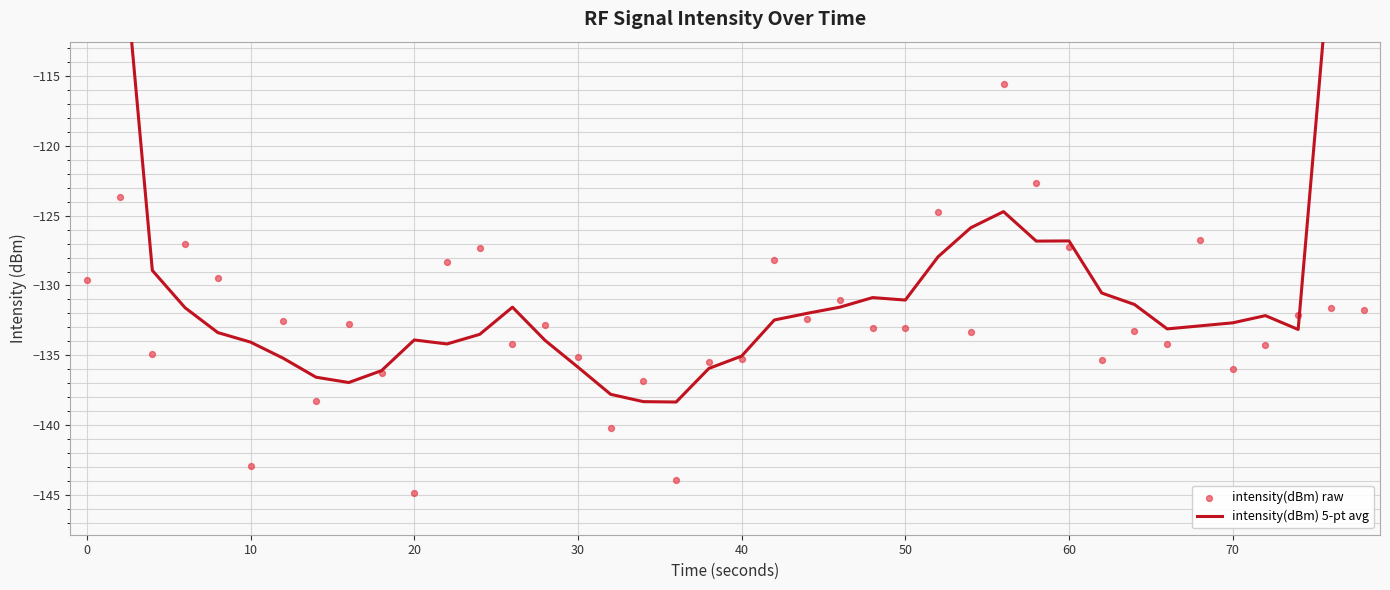

Which series has the widest spread of Y values?

intensity(dBm) 5-pt avg